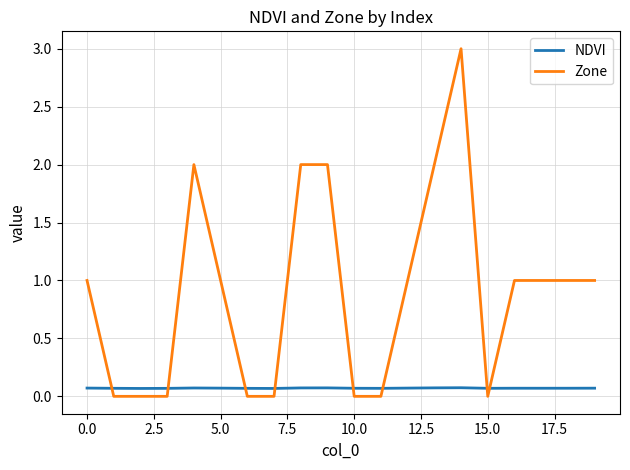

What is the greatest value displayed?

3.0